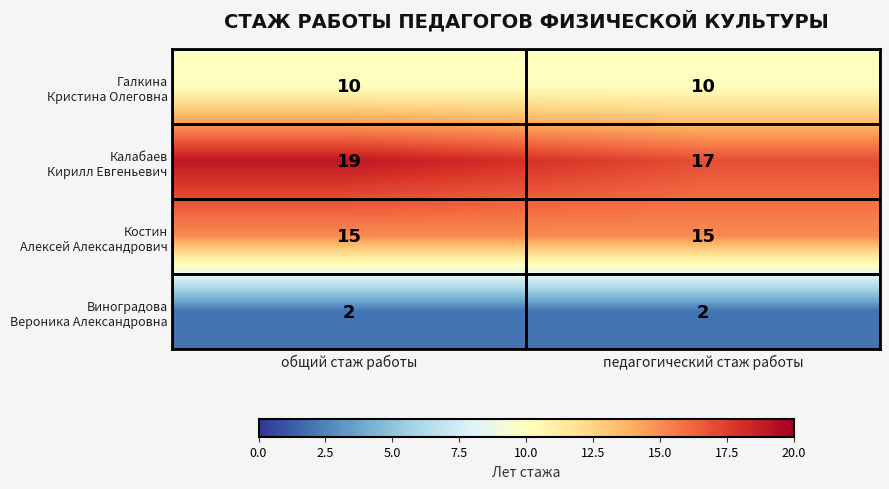

What is the total value across all series at общий стаж работы?

46